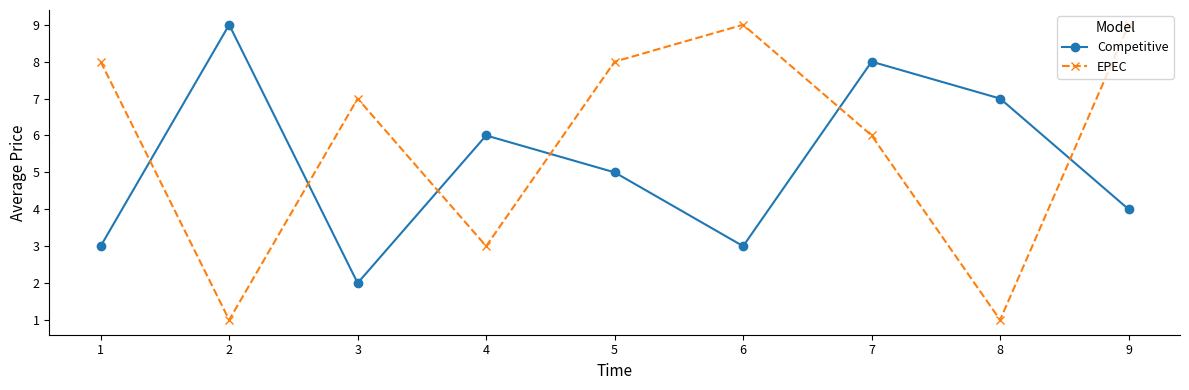

Which series ends up on top after the final intersection of EPEC and Competitive?

EPEC